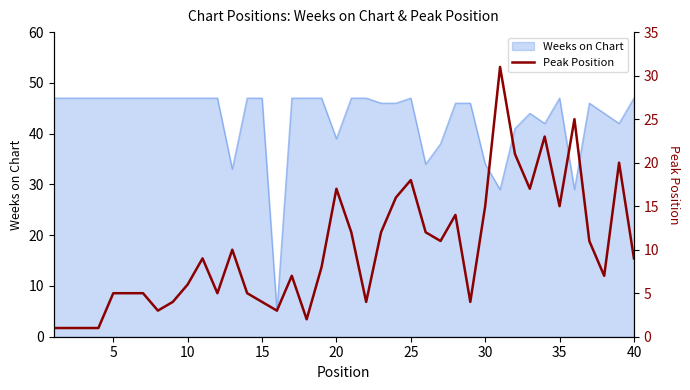

Reading left to right, what are all the values shown in this chart?

1	1	1	1	5	5	5	3	4	6	9	5	10	5	4	3	7	2	8	17	12	4	12	16	18	12	11	14	4	15	31	21	17	23	15	25	11	7	20	9